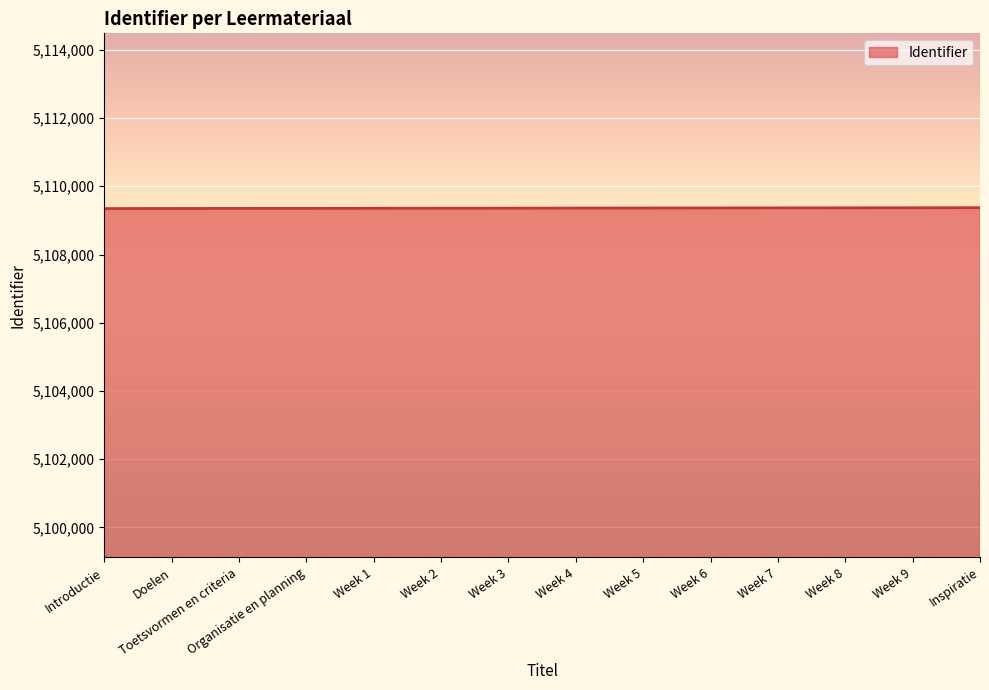

The value at Week 1 is 5109354. True or false?

True